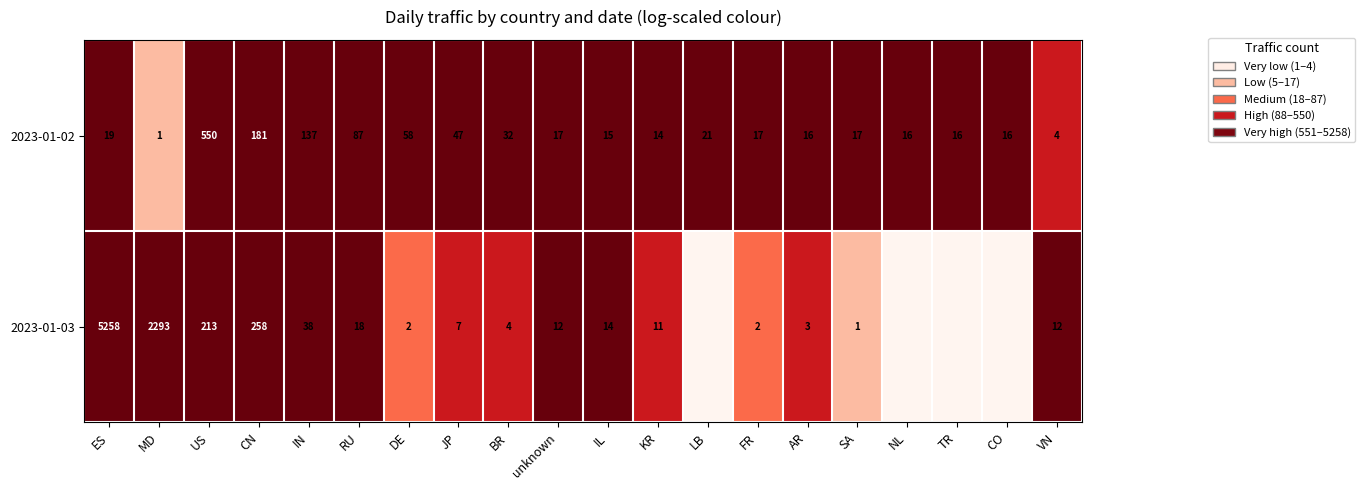

Is the value of 2023-01-03 at ES greater than the value of 2023-01-02 at IL?

Yes